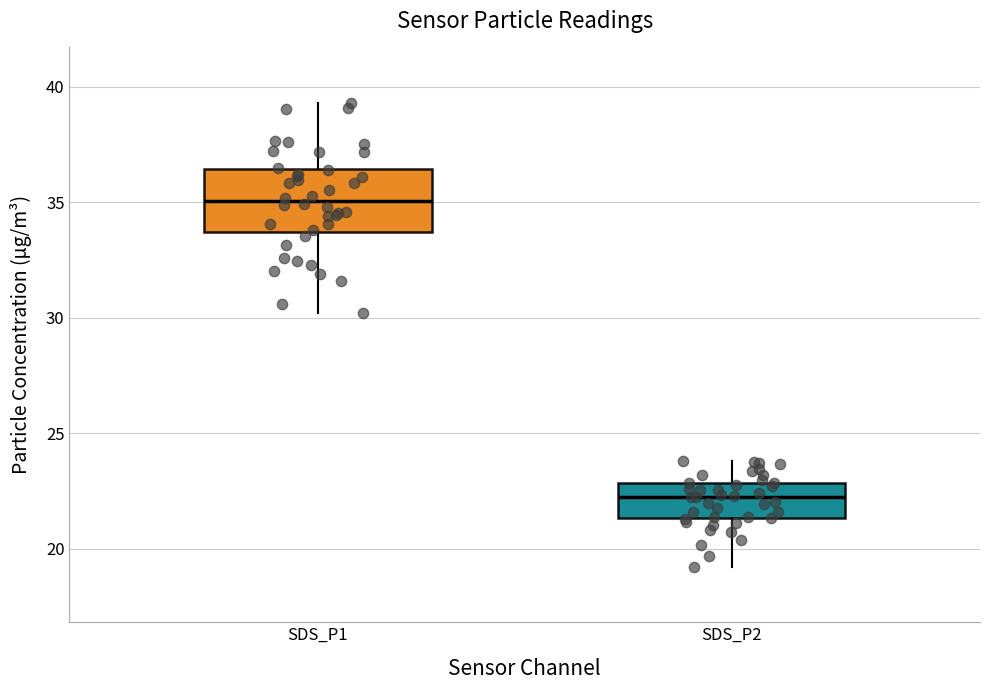

Reading left to right, transcribe this box plot: for each box, give where its median line is, the range the box spans, and where its two whiskers end, as read against the y-axis. The values are not printed on the chart, so give them approximately, as read against the axis.

SDS_P1: median 35.0, box 33.5 to 36.5, whiskers 30.0 to 39.5
SDS_P2: median 22.0, box 21.5 to 23.0, whiskers 19.0 to 24.0